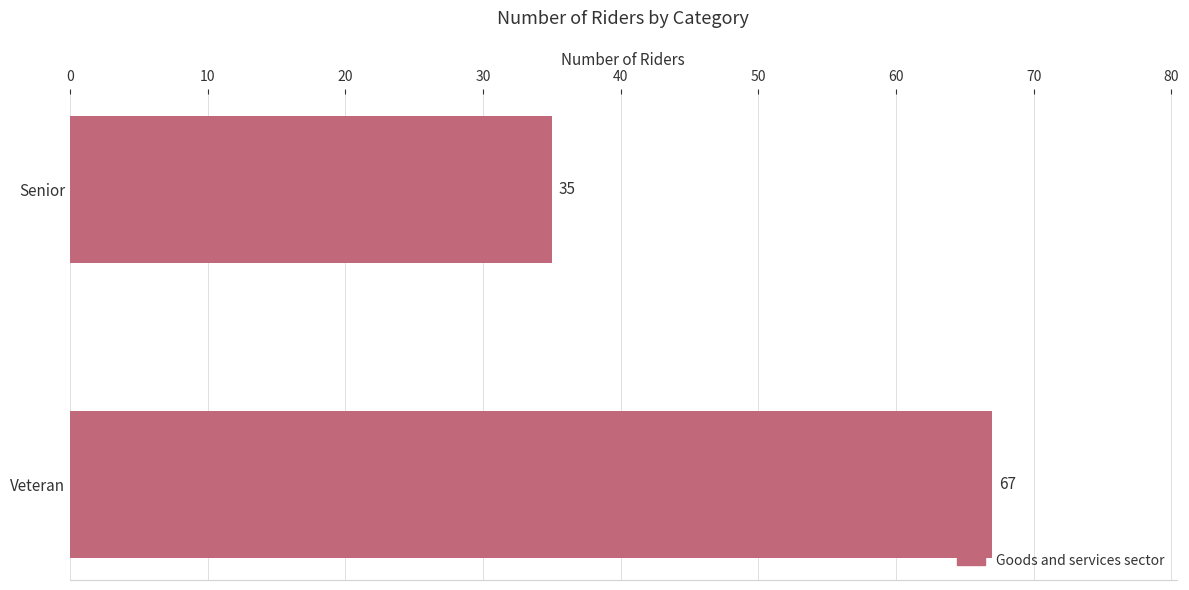

What is the sum of all values?

102